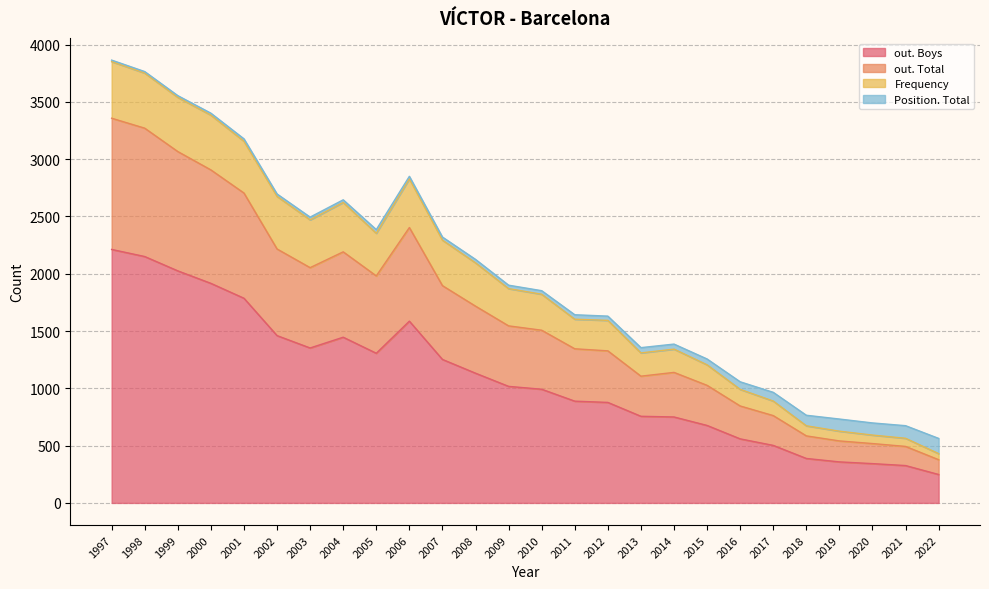

What is the maximum value for out. Boys?

2212